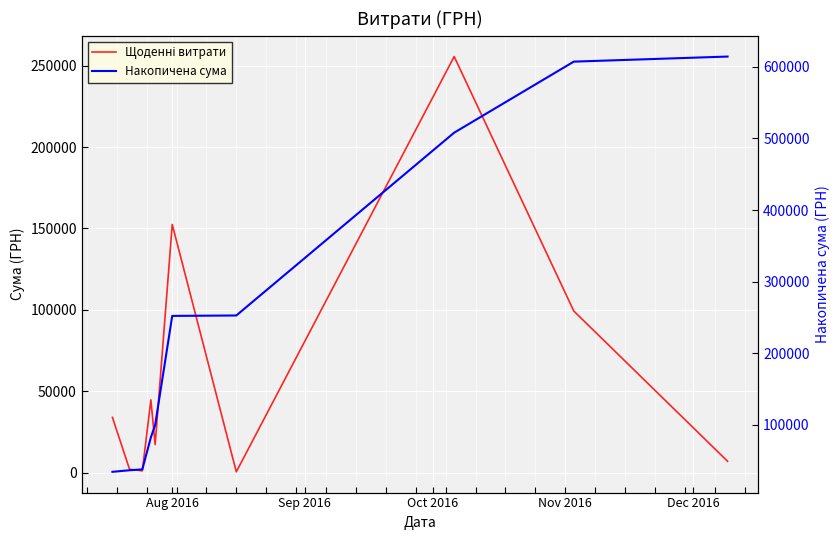

What is the value of the Накопичена сума point at the 5th from the left?

99458.9